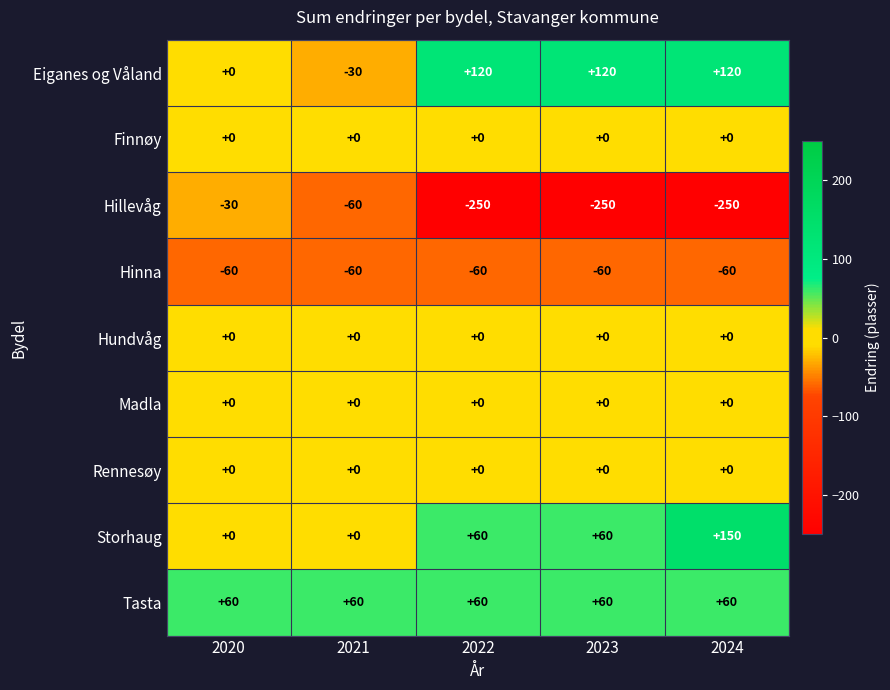

At how many categories does at least one series exceed 47?

5